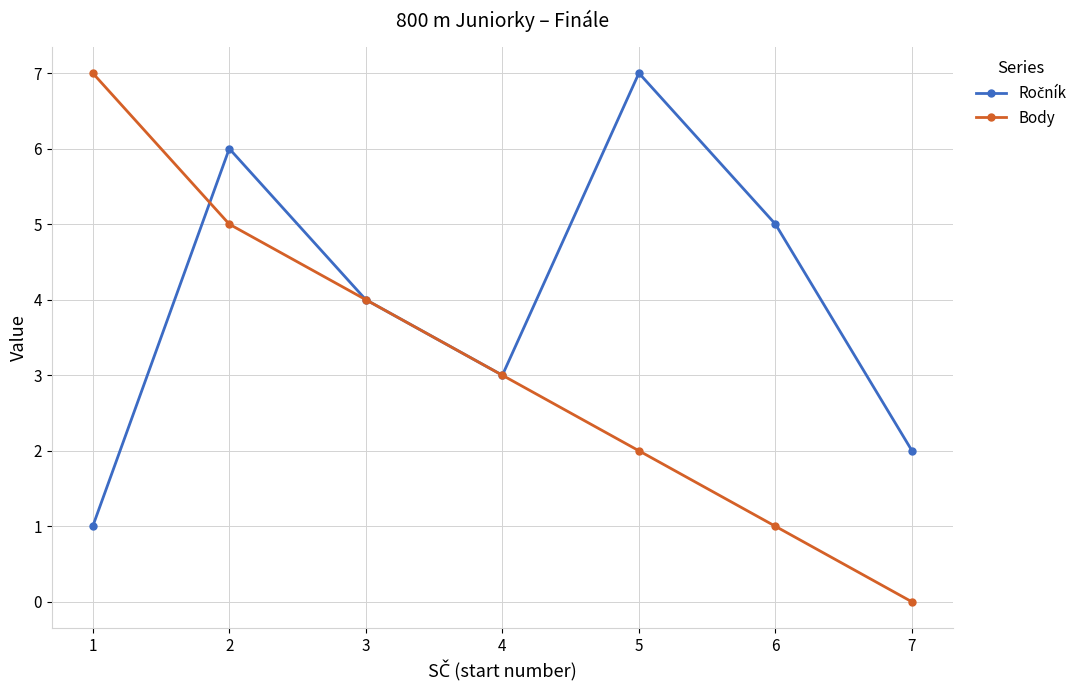

Is it true that Body equals 0 at 7?

True